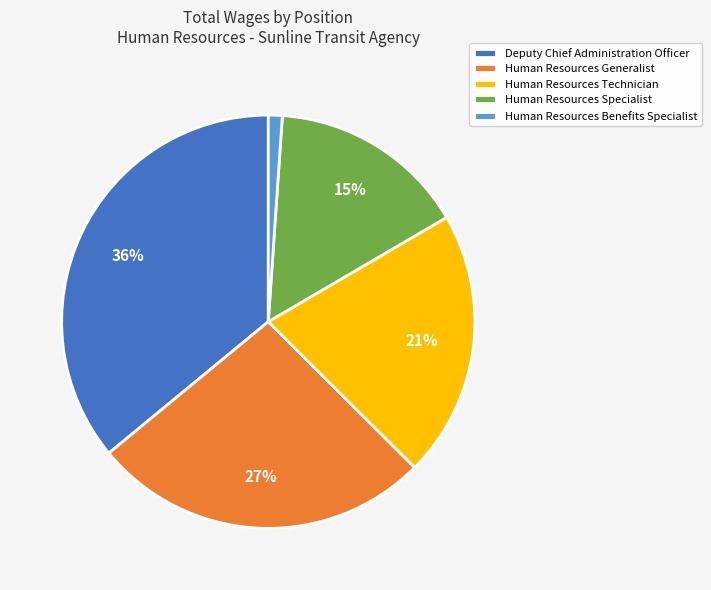

Which slice is the smallest?

Human Resources Benefits Specialist